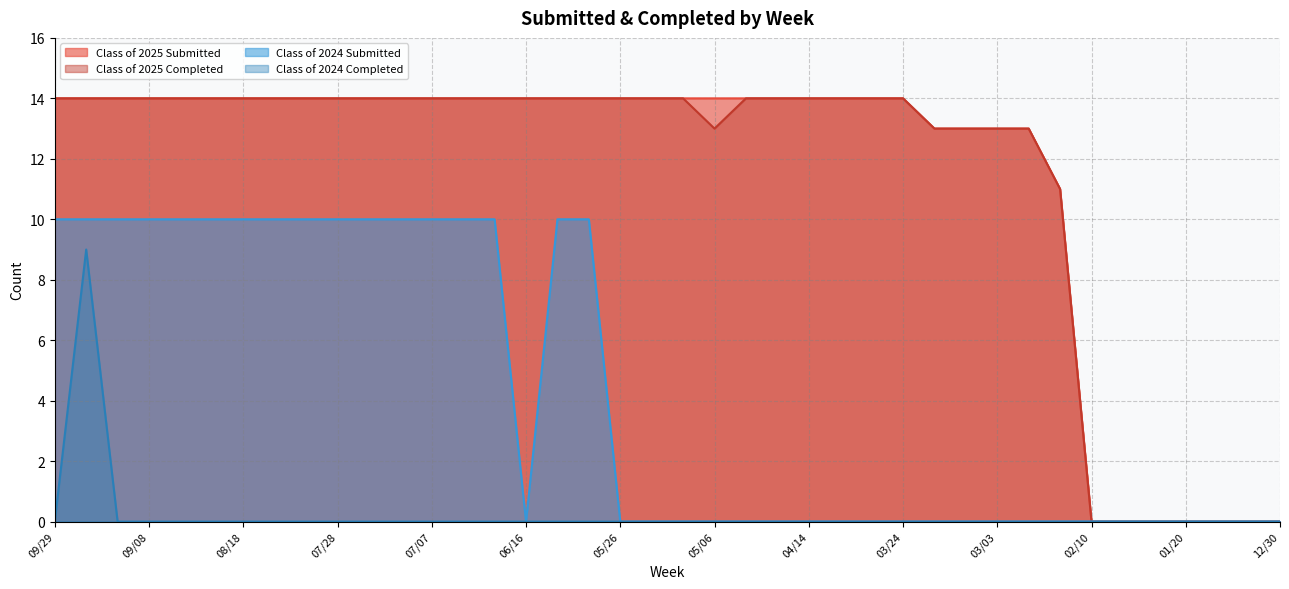

What position from the right is 01/14?

3